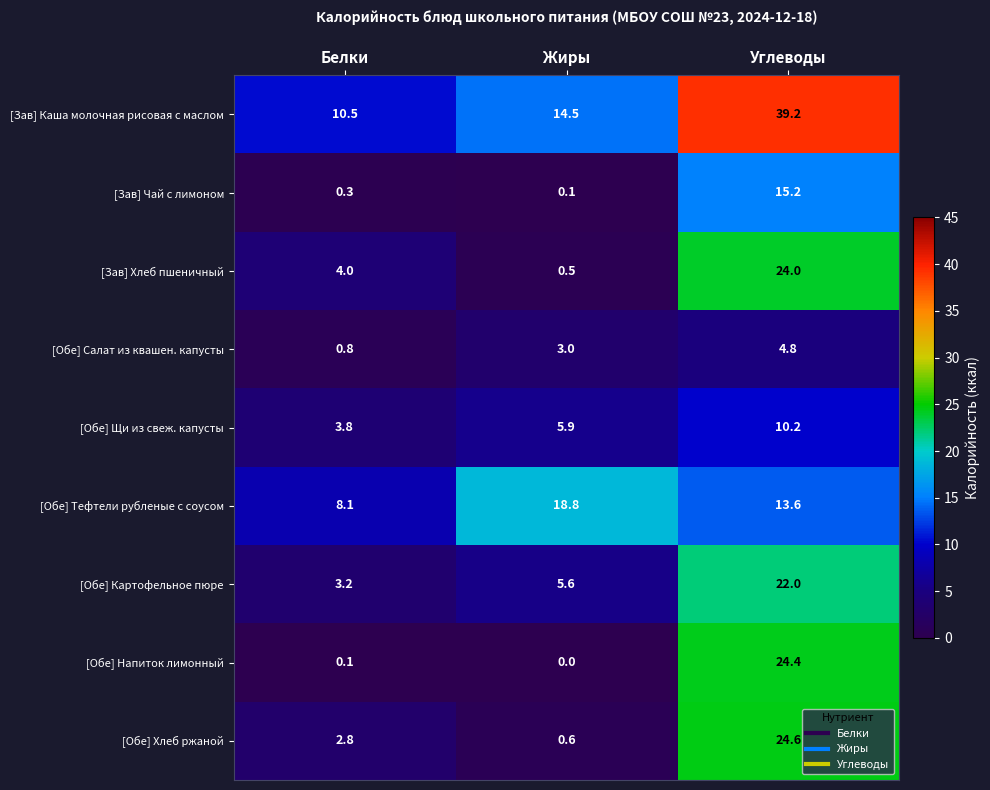

Between Жиры and Углеводы, which series saw the biggest shift?

[Зав] Каша молочная рисовая с маслом